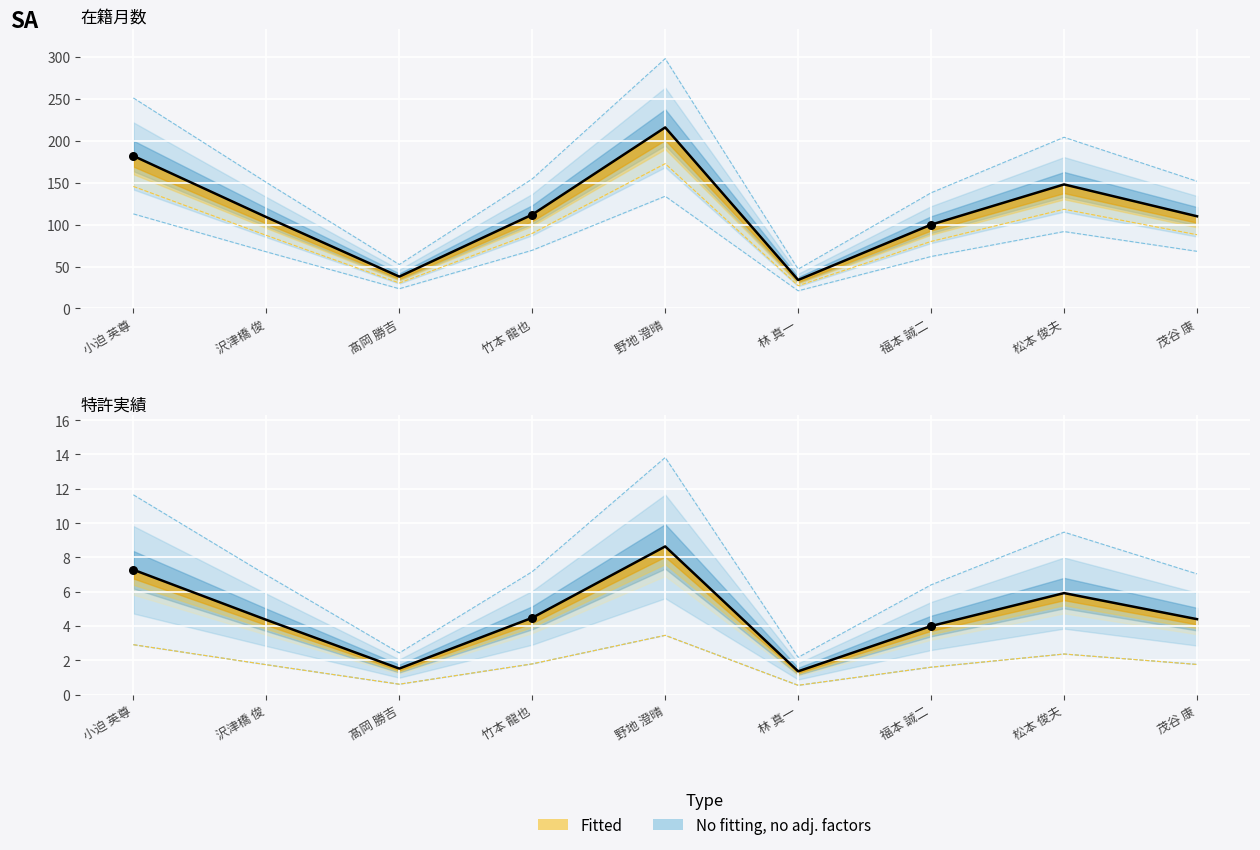

At how many categories does at least one series exceed 158?

2